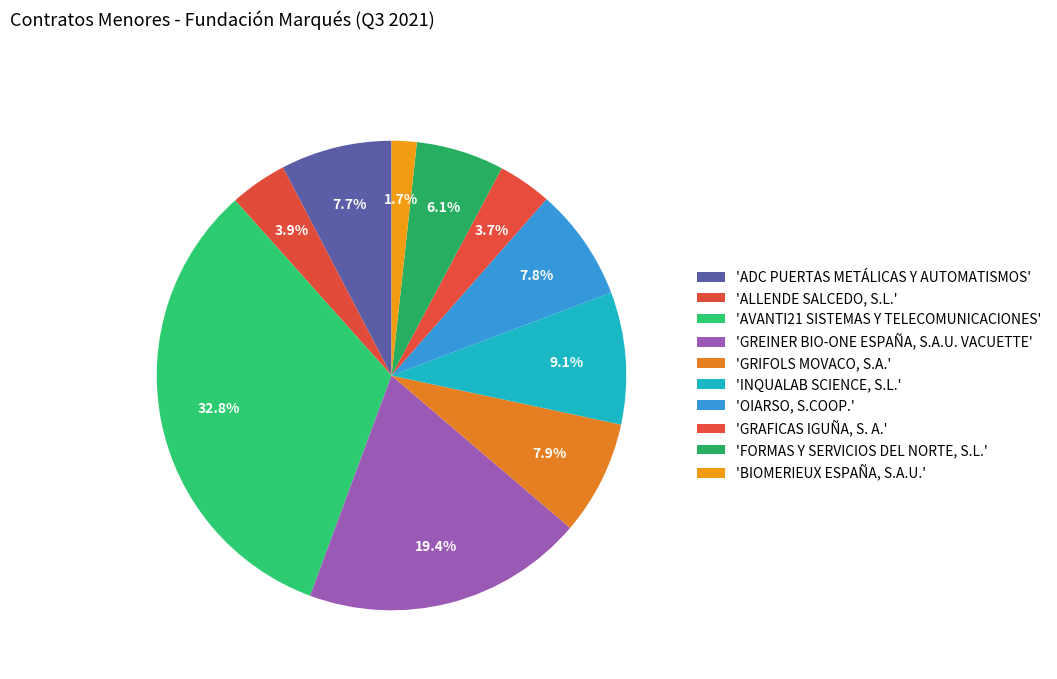

To the nearest percent, what is the average slice percentage?

10%